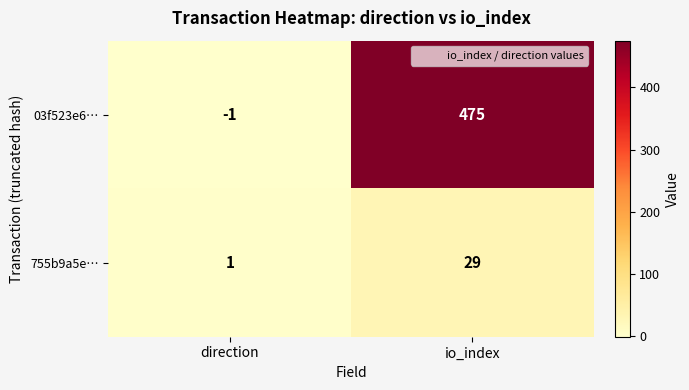

Count the number of data series in this chart.

2